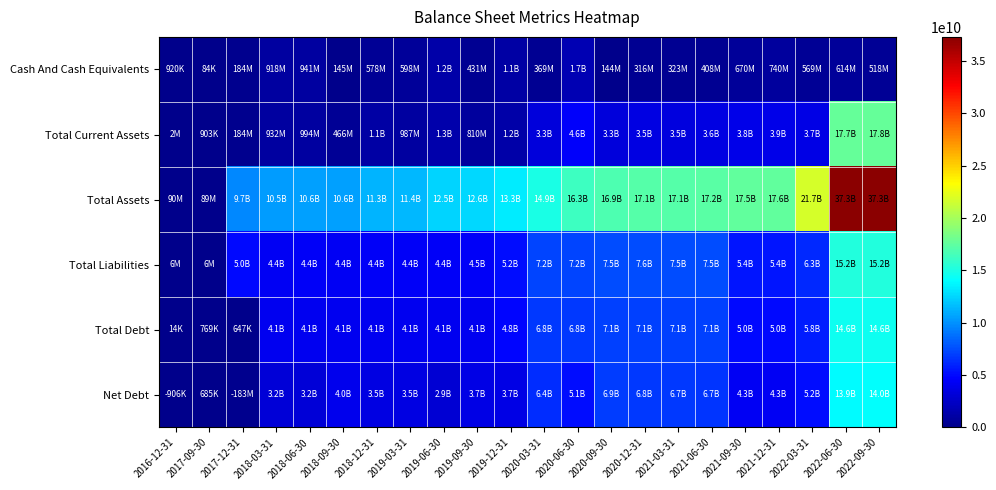

Which series has the widest spread of values?

Total Assets